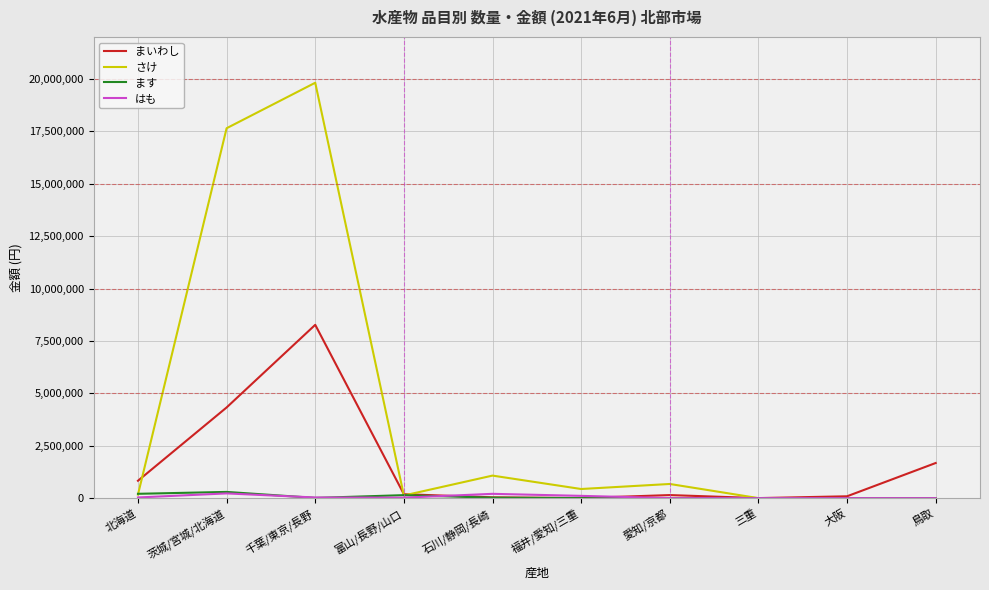

What is the average value of the はも series?

62177